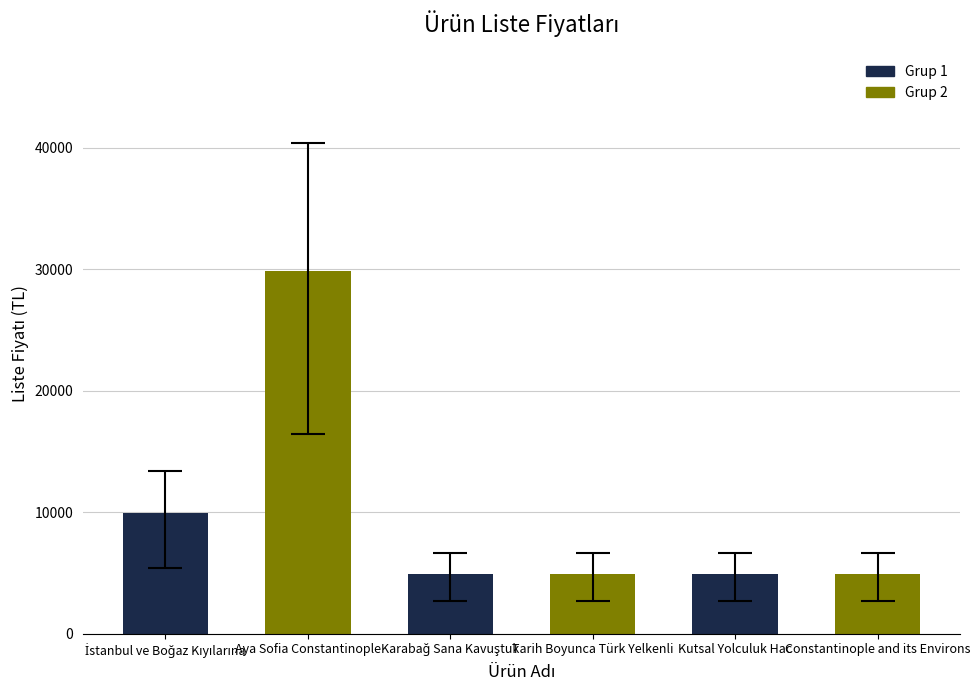

What is the average value?

9900